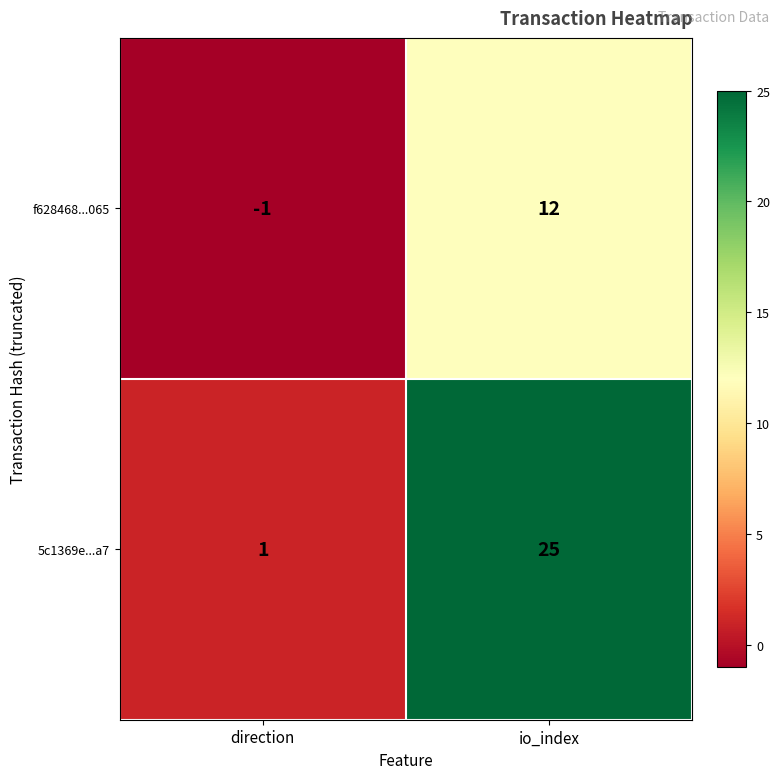

Which label corresponds to the largest value in the chart?

io_index